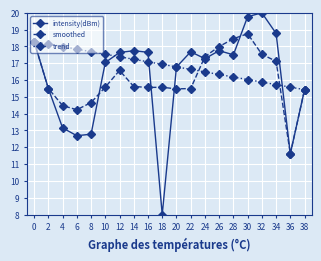

What is the spread (max minus min) of values at 18?

8.9